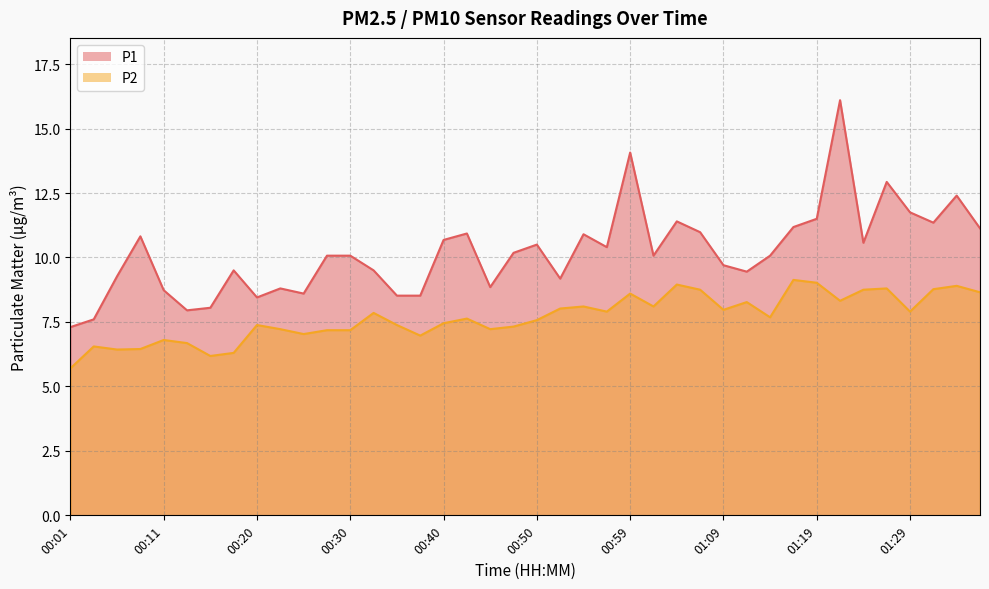

Rank the series by their average value, from lowest to highest.

P2, P1